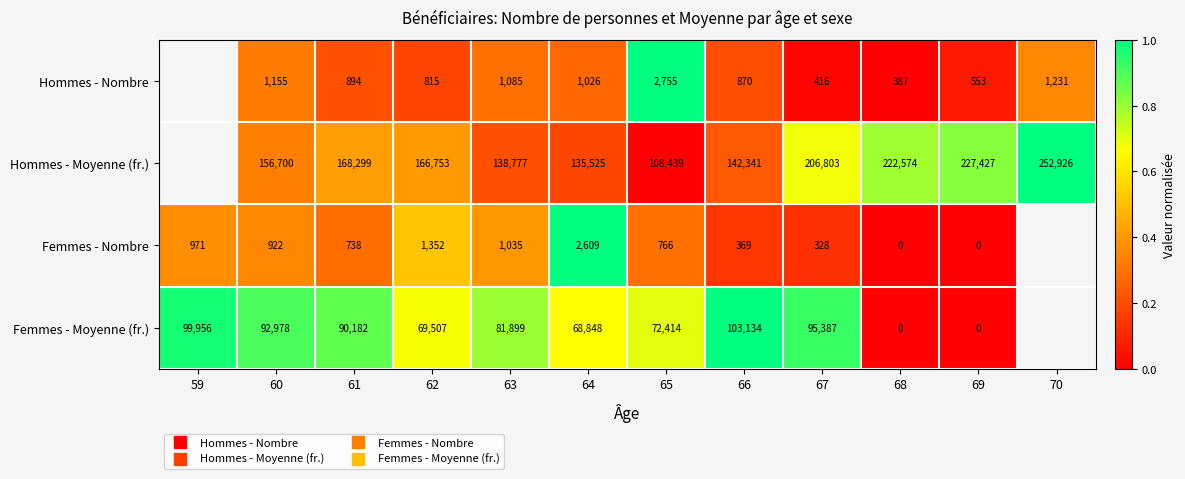

True or false: Femmes - Nombre has a value of 1.0 at 64.

True